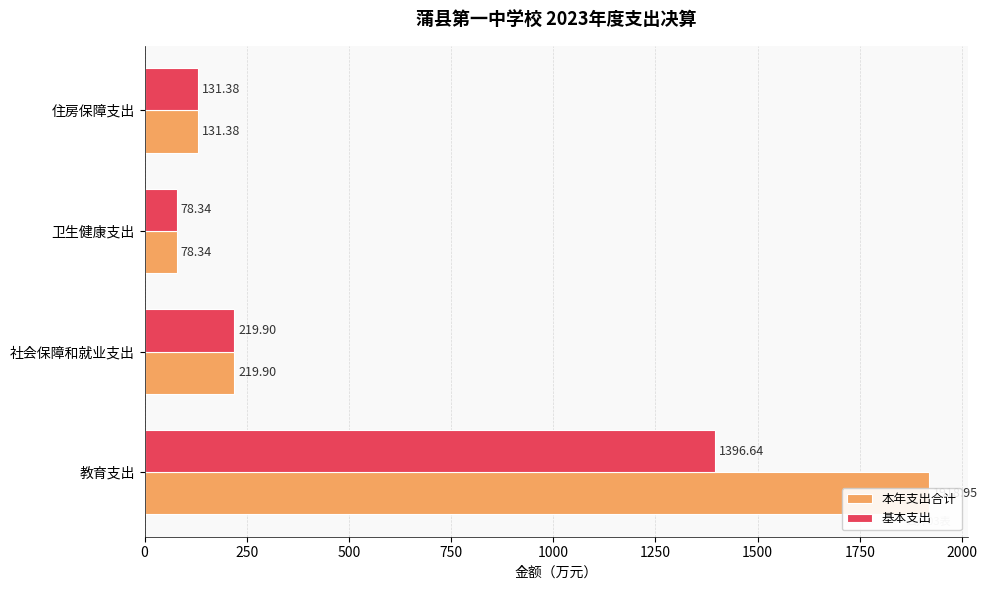

What is the total value across all series at 教育支出?

3315.6